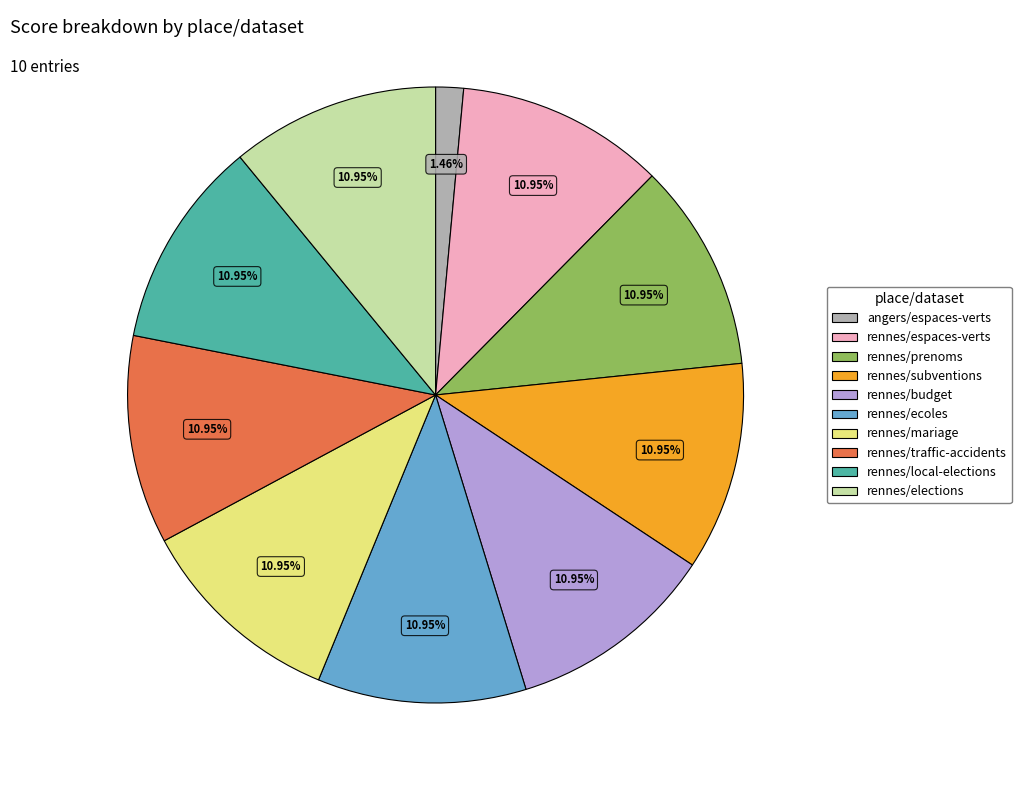

The rennes/traffic-accidents slice represents 11% of the pie. True or false?

True